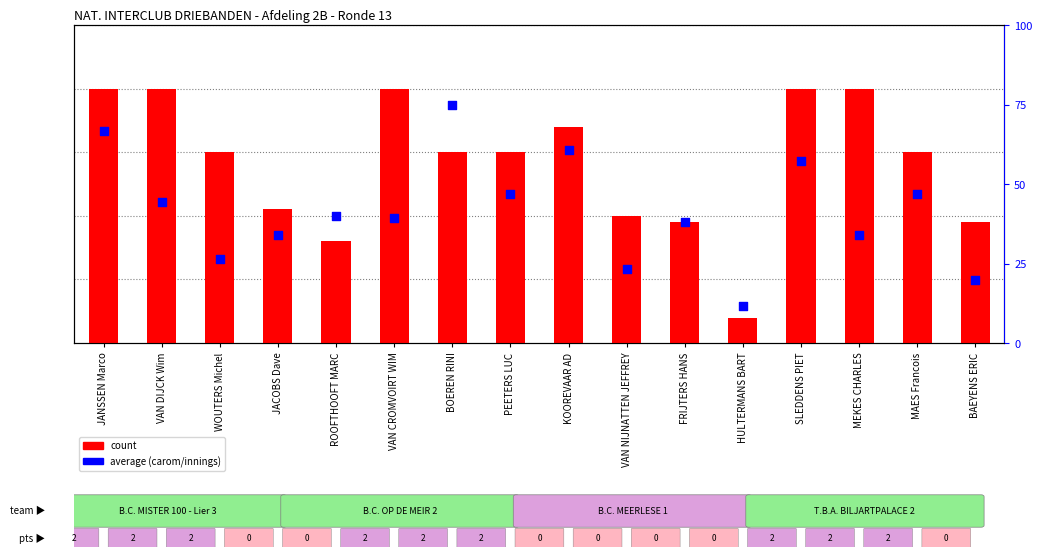

Which series contains the highest Y value?

count